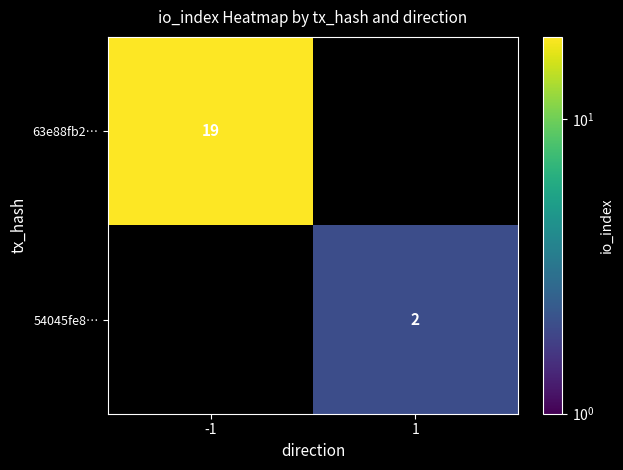

True or false: 63e88fb2… has a value of 19 at -1.

True